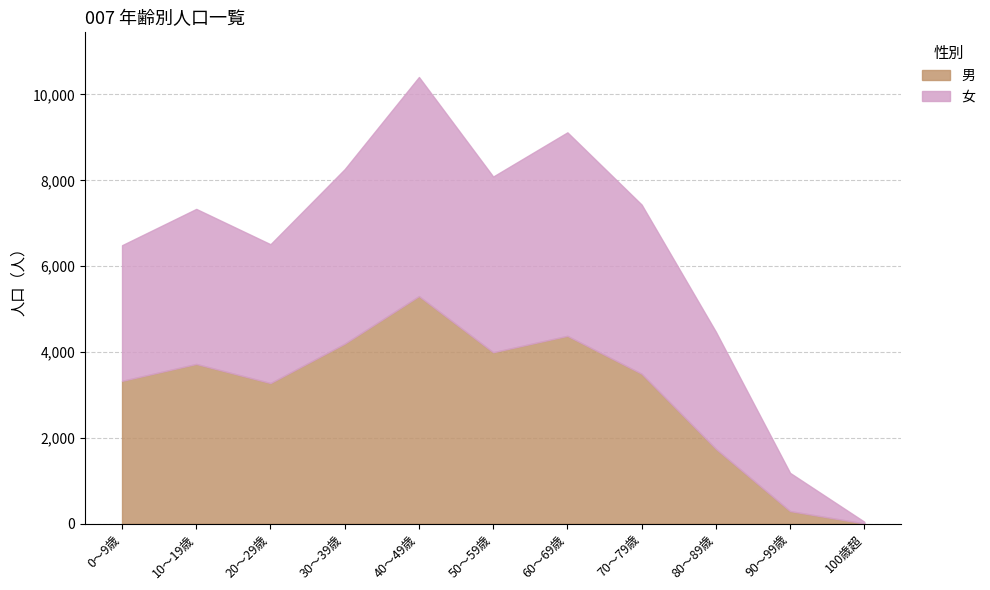

Rank the series at 90～99歳 from lowest to highest value.

男, 女